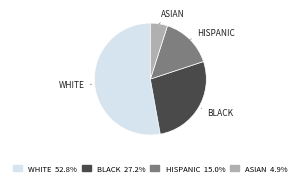

Between WHITE and HISPANIC, which is larger?

WHITE